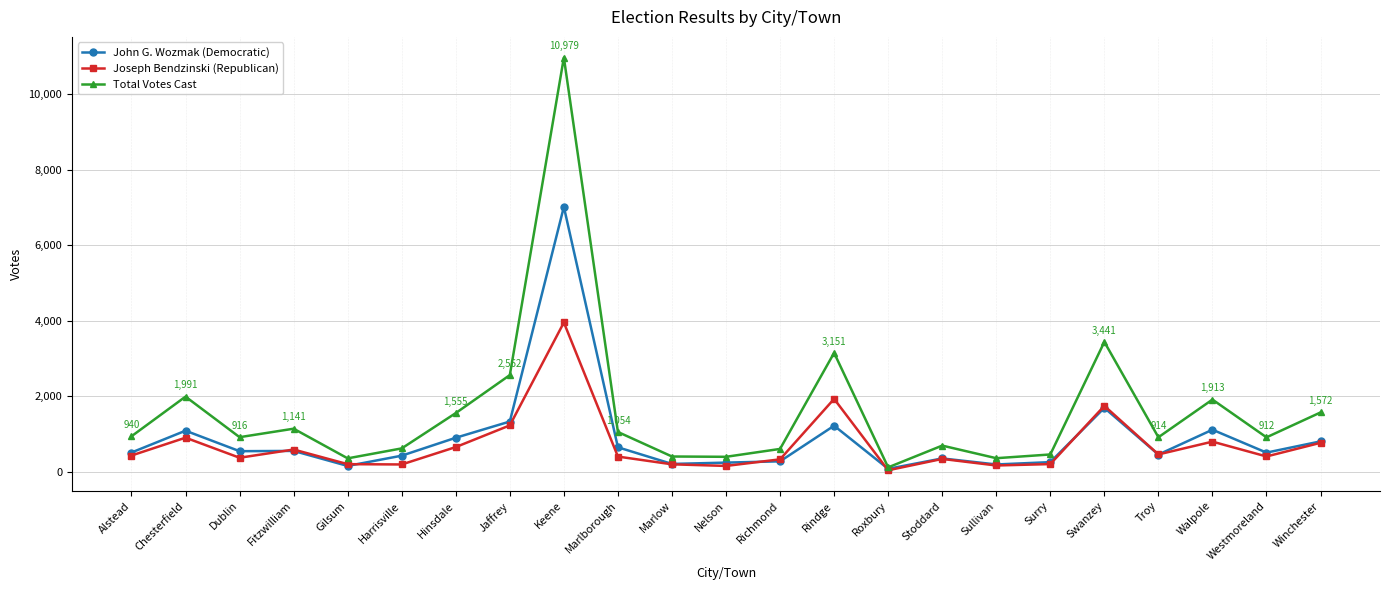

What is the total value across all series at Keene?

21956